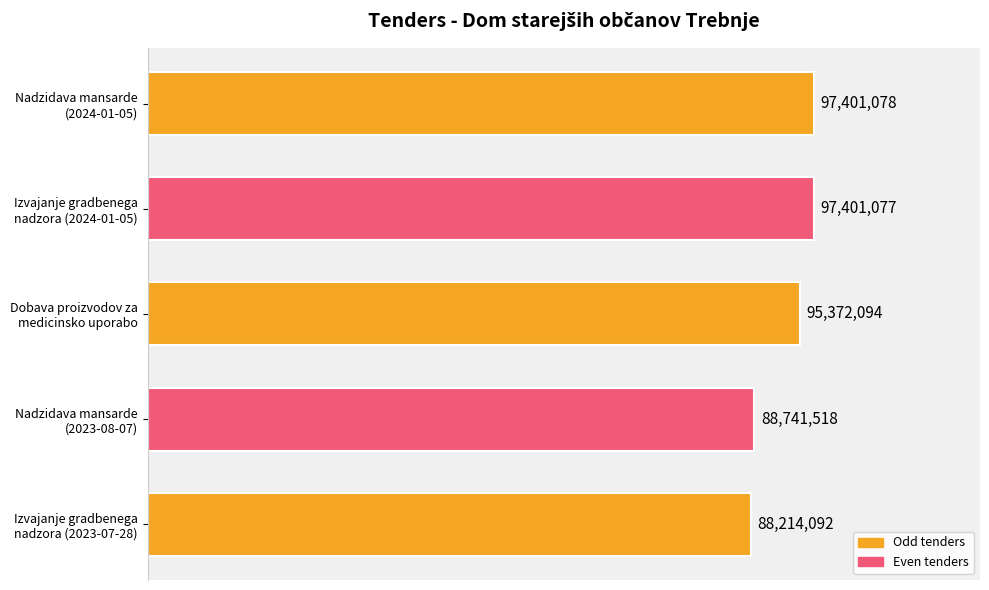

Are the bars horizontal?

Yes